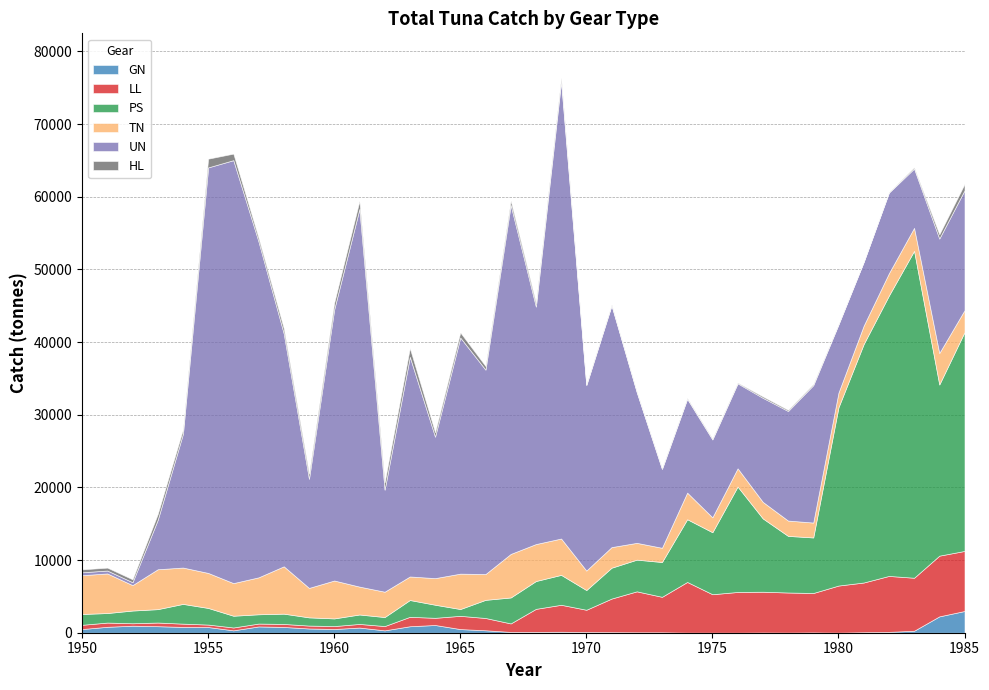

Which series ends up on top after the final intersection of PS and TN?

PS